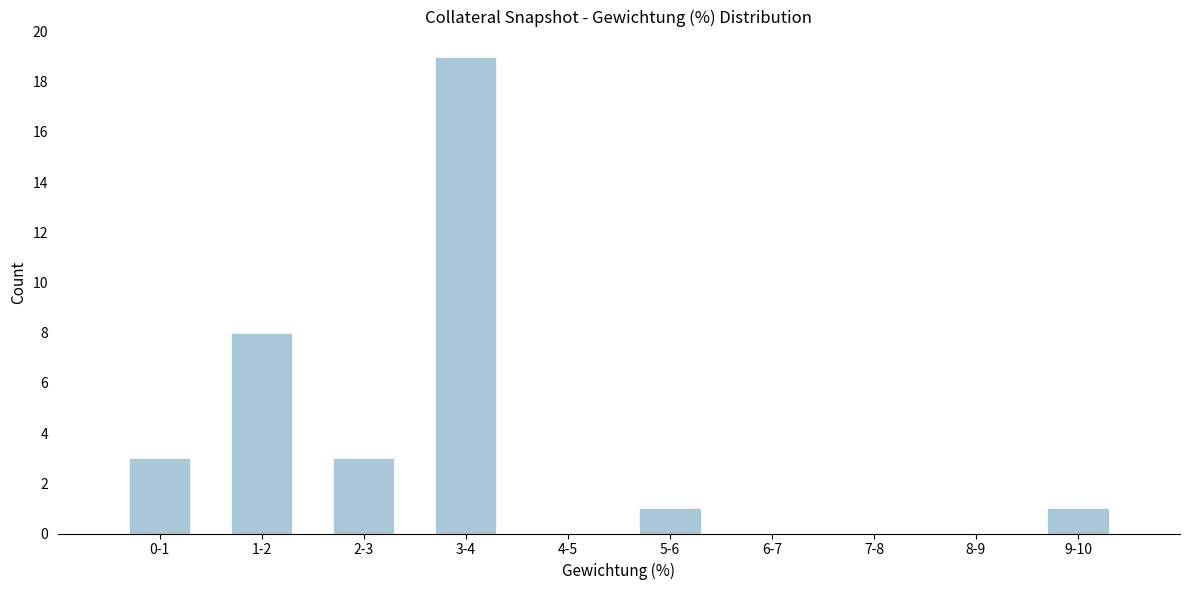

Reading left to right, transcribe all the data shown in this chart.

0-1=3	1-2=8	2-3=3	3-4=19	4-5=0	5-6=1	6-7=0	7-8=0	8-9=0	9-10=1